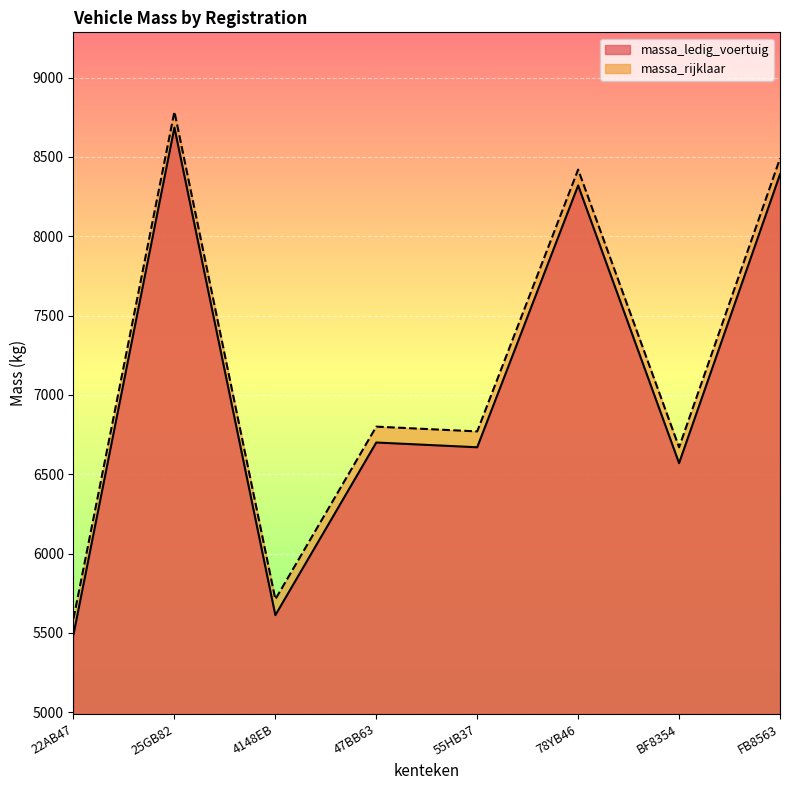

True or false: massa_ledig_voertuig has more than 2 points higher than both neighbors.

True